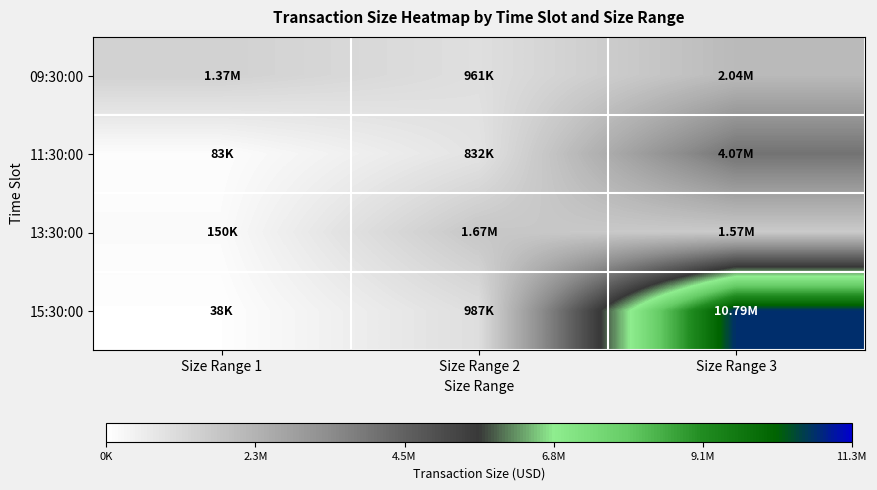

List the series in order of their peak value, highest first.

15:30:00, 11:30:00, 09:30:00, 13:30:00